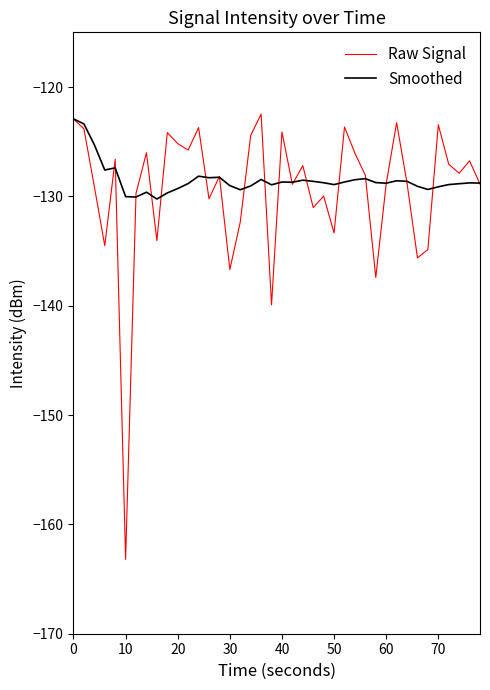

What is the lowest value of the Raw Signal series?

-163.2